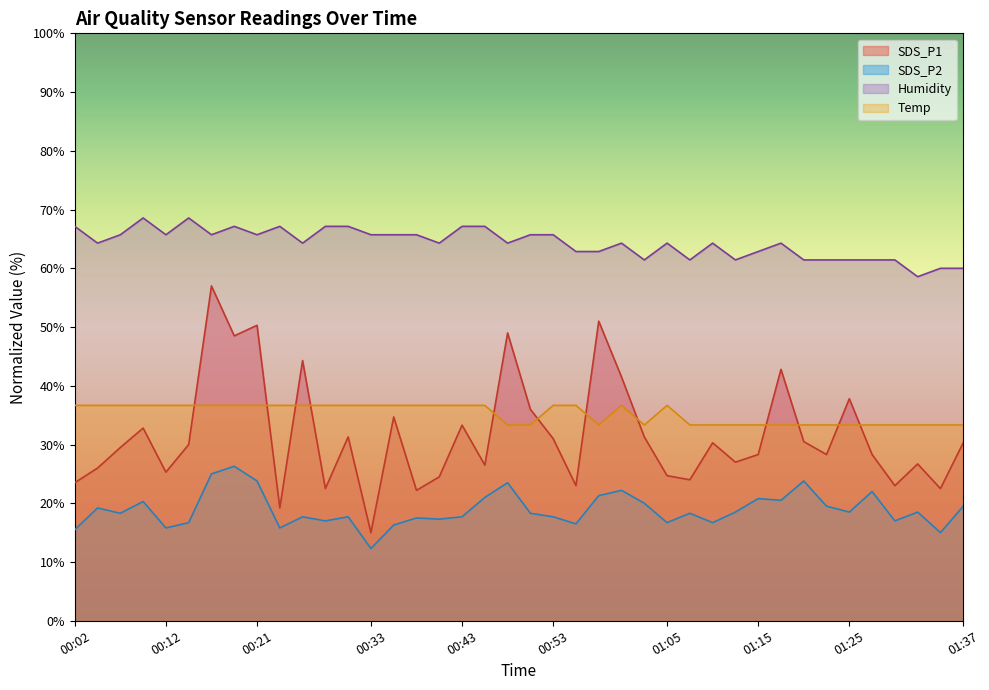

What are all the series names shown in the legend?

SDS_P1, SDS_P2, Humidity, Temp